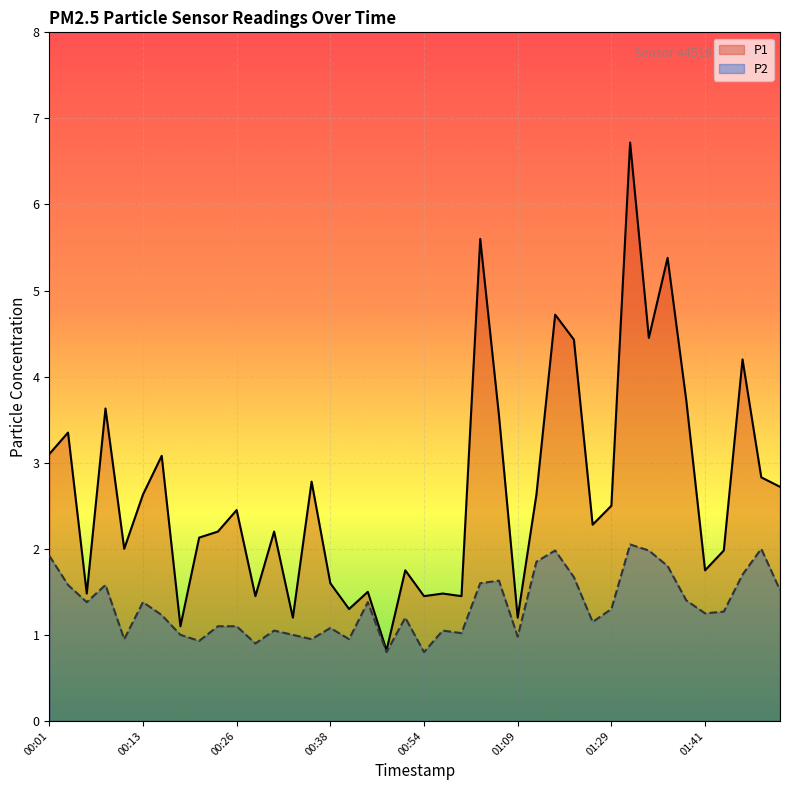

At which category does the chart reach its minimum across all series?

00:49